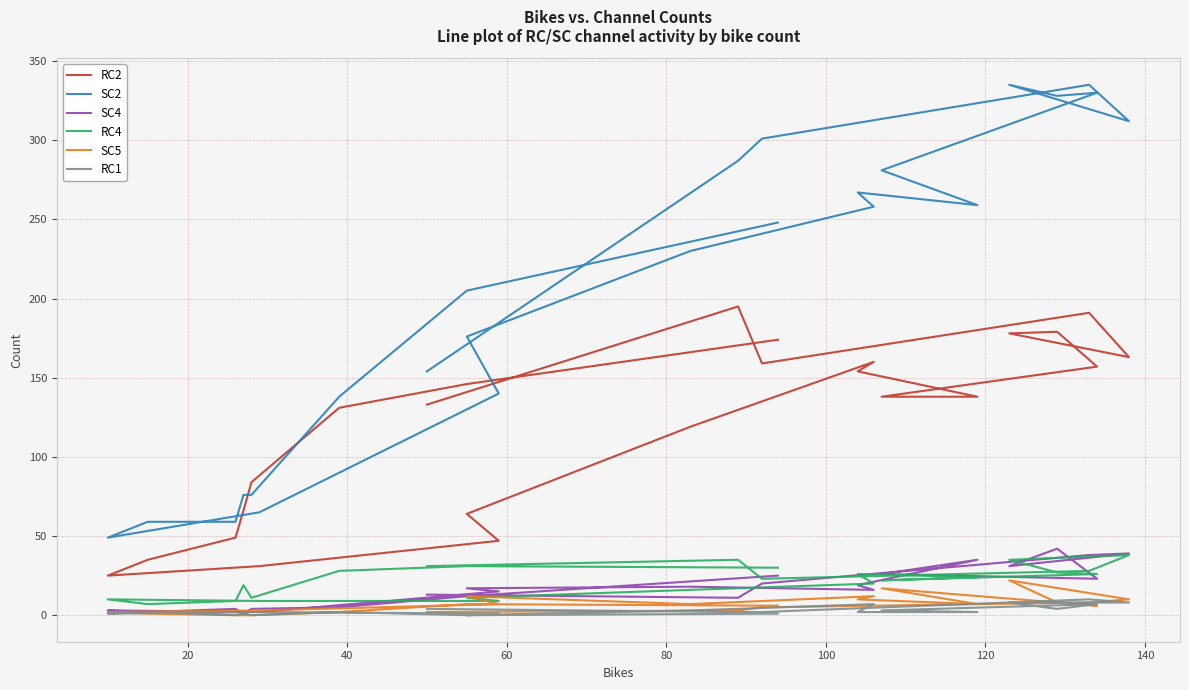

True or false: RC2 and RC1 cross at least once.

False